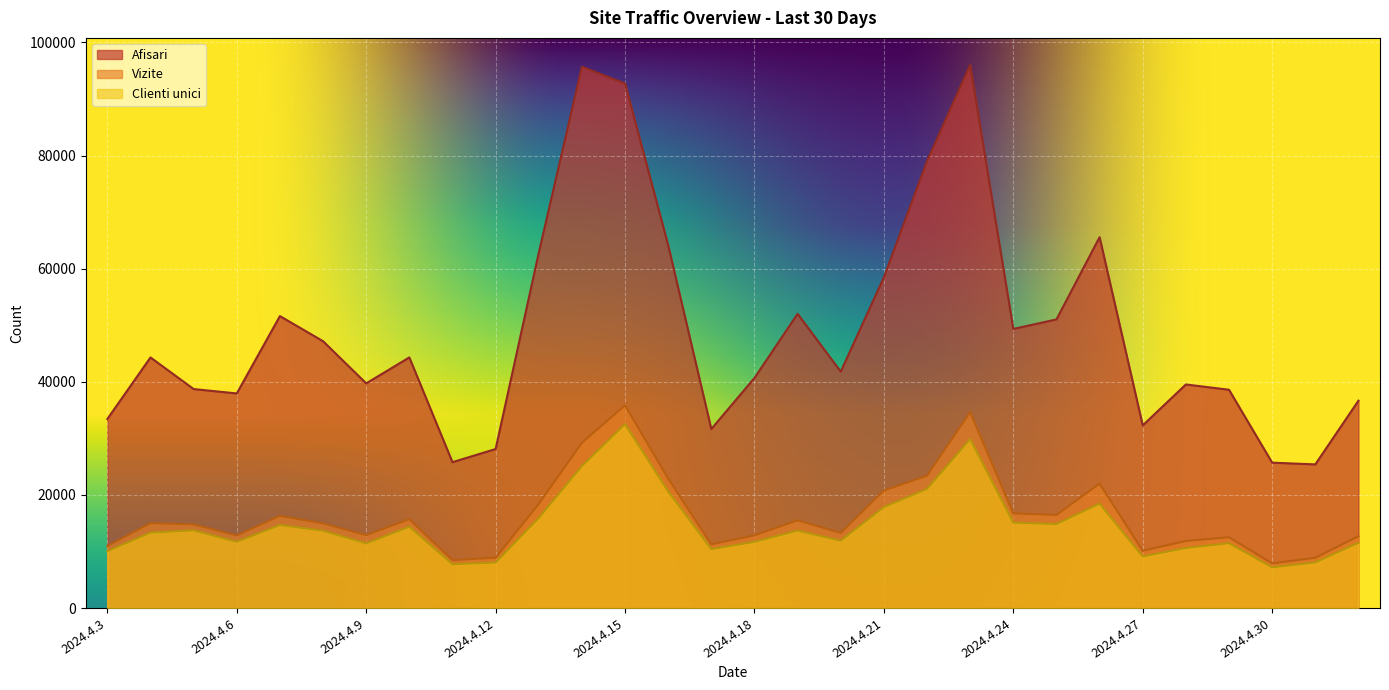

At which label does Vizite reach its minimum?

2024.4.30